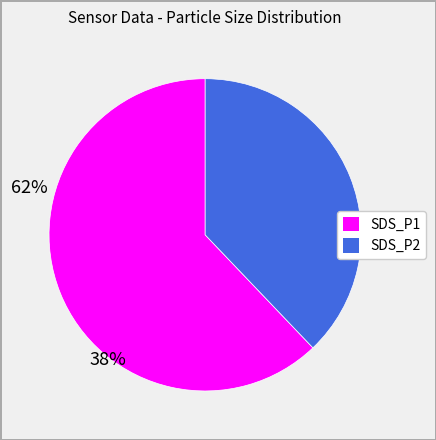

Is it true that SDS_P2 is 49% of the pie?

False